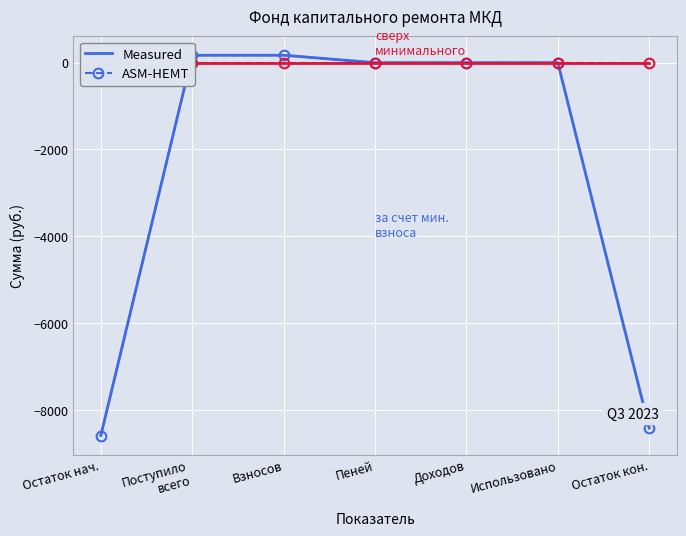

At which label is Measured closest to -4209?

Доходов